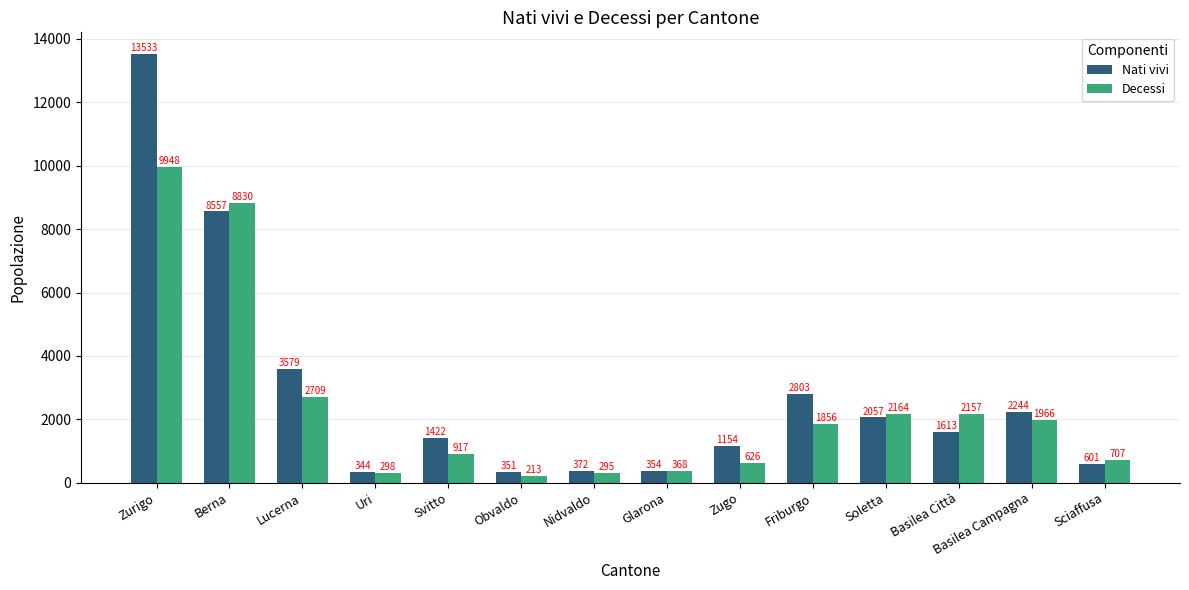

Which category has the lowest value in the Decessi series?

Obvaldo